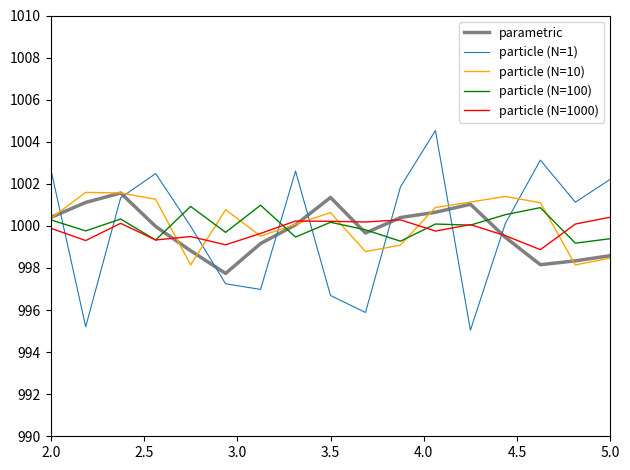

Which series has the largest range (max minus min)?

particle (N=1)